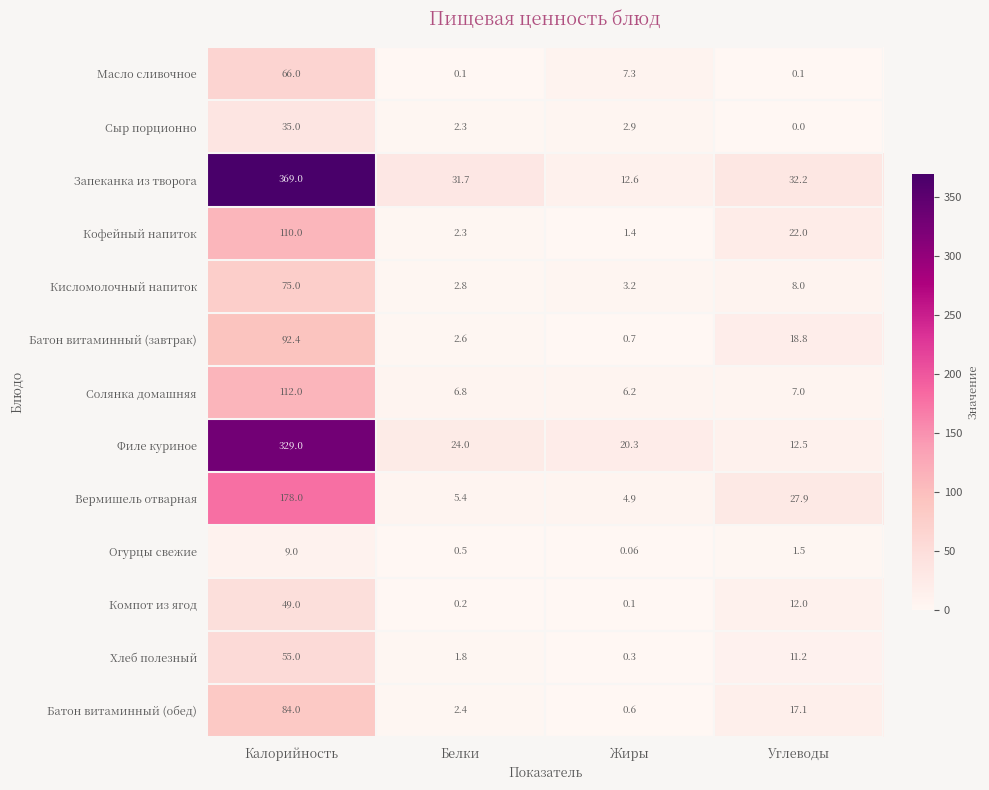

Which label corresponds to the smallest value in the chart?

Углеводы